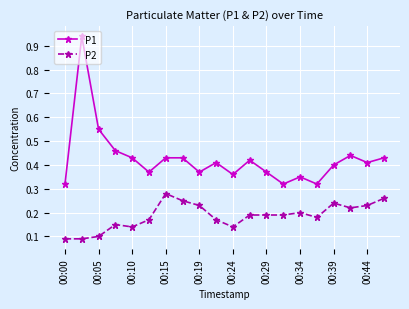

Which series has the largest range (max minus min)?

P1